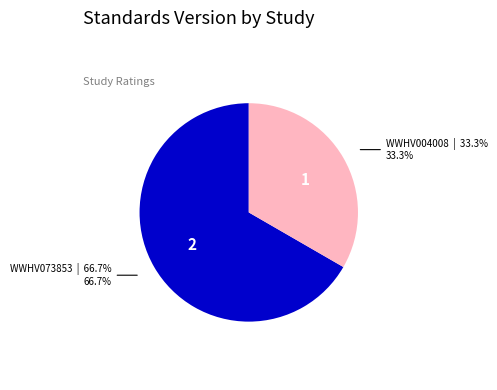

Is there any slice that represents more than half of the pie?

Yes